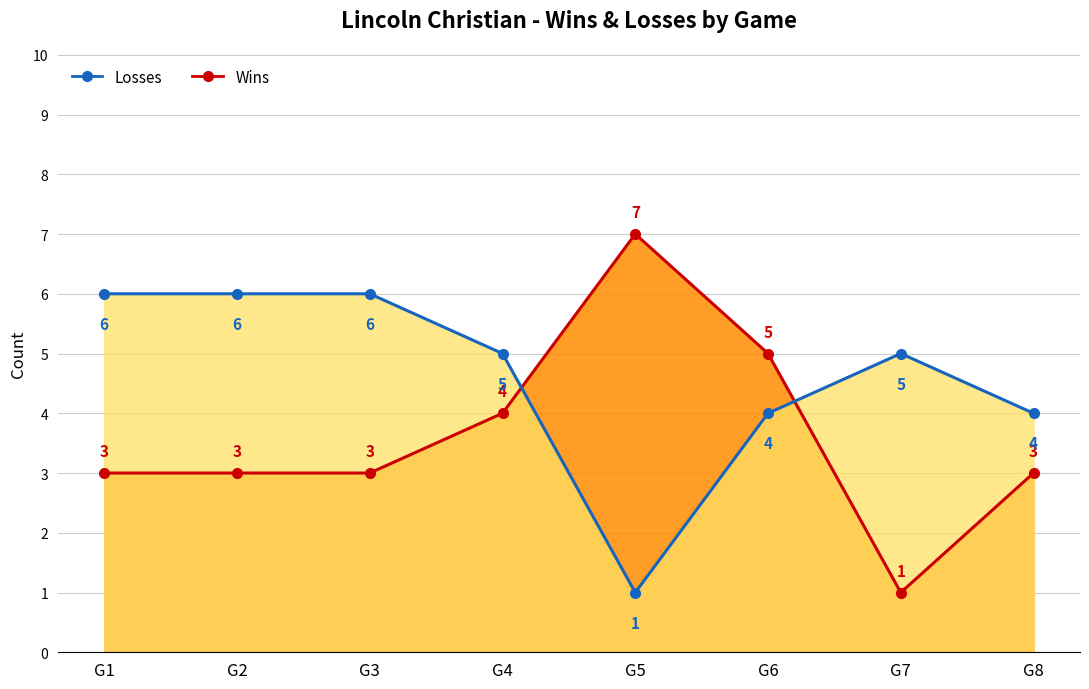

What is the difference between the Losses (line) values at G3 and G5?

5